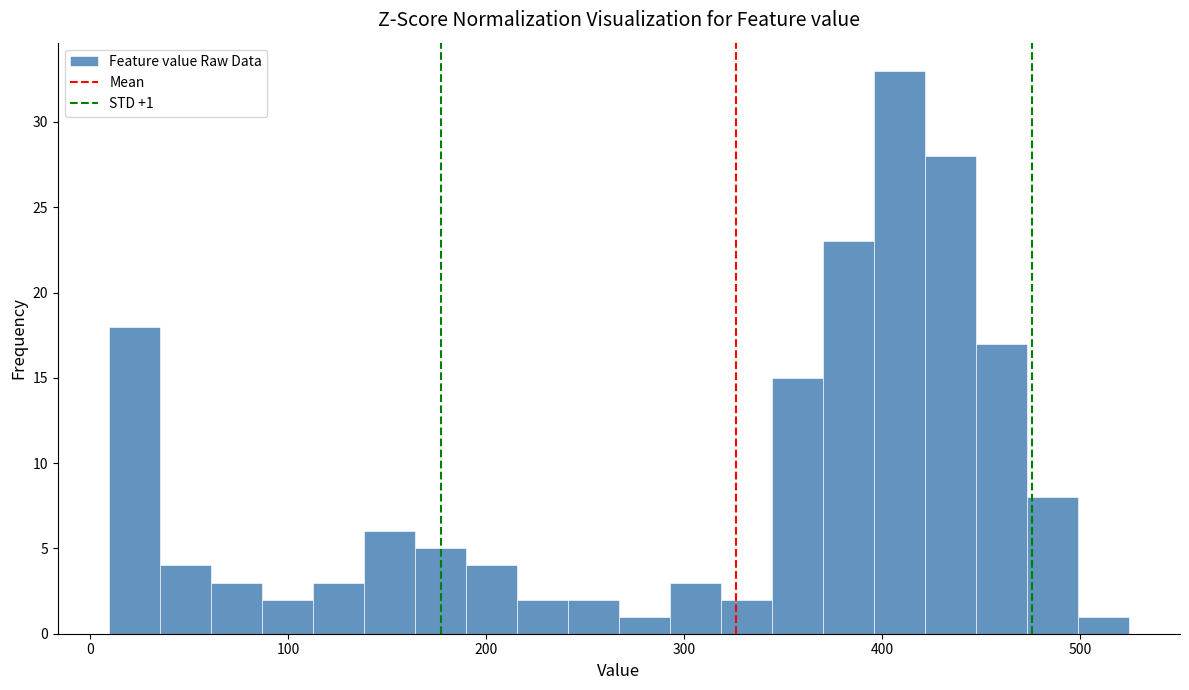

Around what value on the x-axis is the tallest bar? Give the approximate position of its centre, as read against the axis.

410